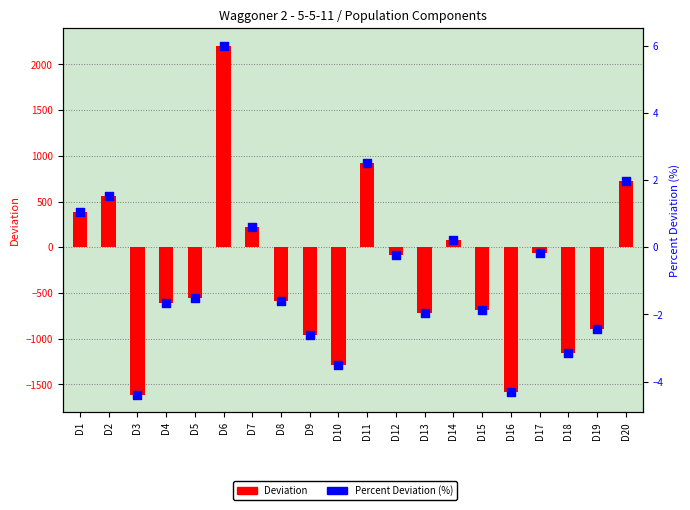

Is the value of Percent Deviation (%) at D12 greater than the value of Deviation at D6?

No